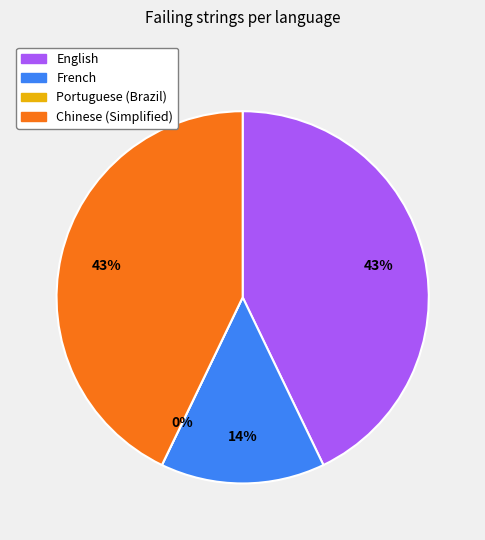

Rank the categories by value from lowest to highest.

Portuguese (Brazil), French, English, Chinese (Simplified)